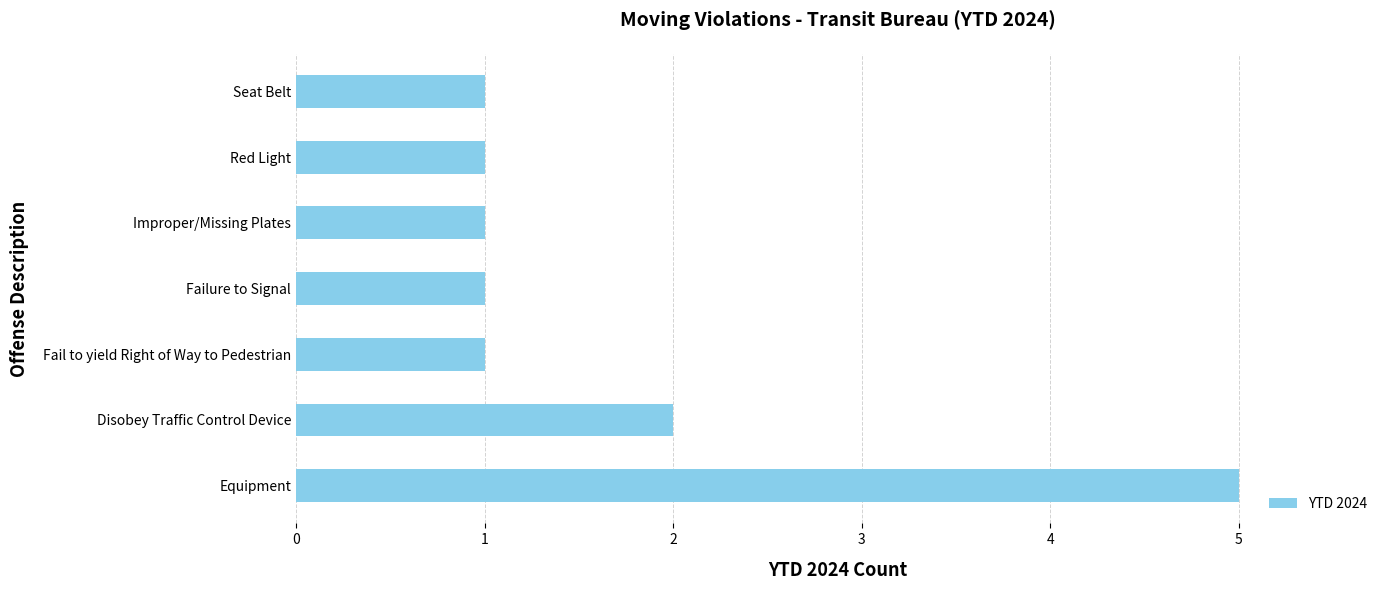

Is it true that the value at Failure to Signal is 2?

False